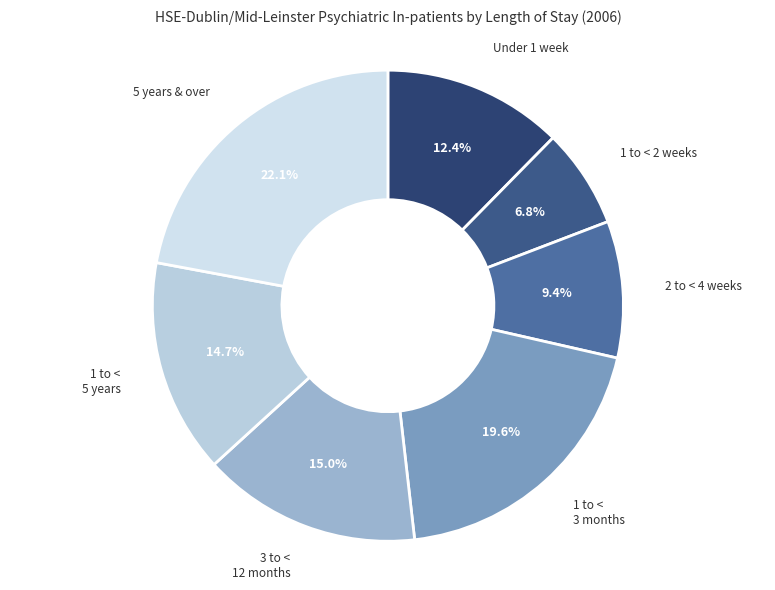

What percentage is the 3 to < 12 months slice, to the nearest percent?

15%